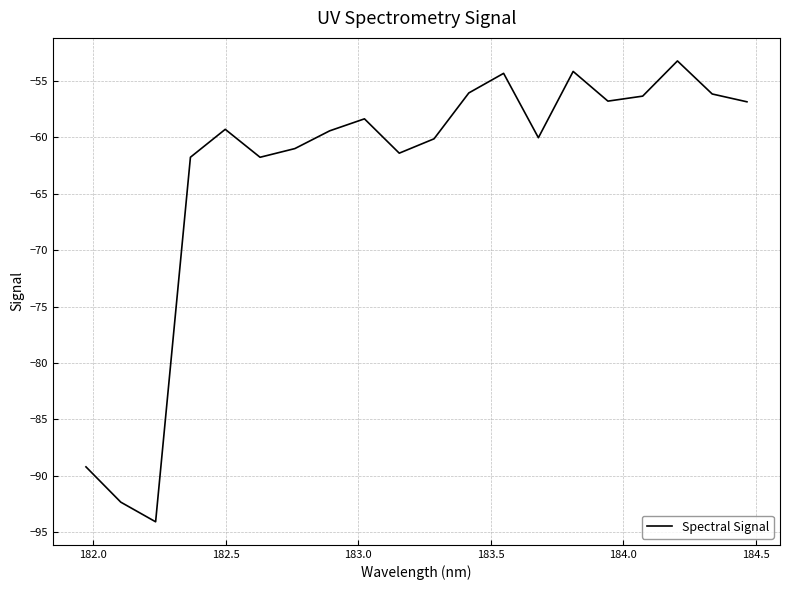

What is the smallest value displayed?

-94.1